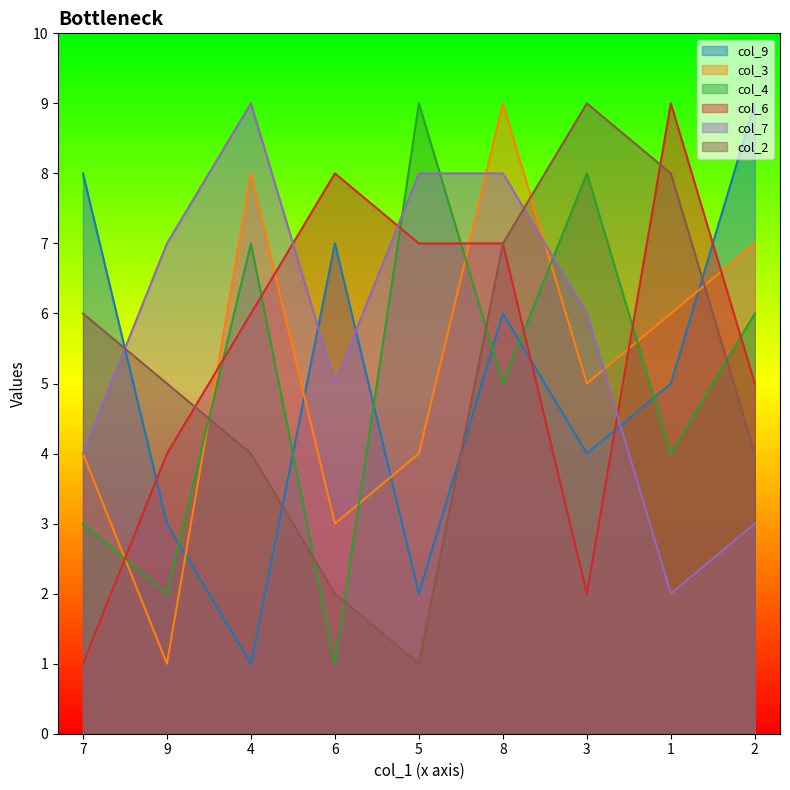

At how many categories does at least one series exceed 5?

9